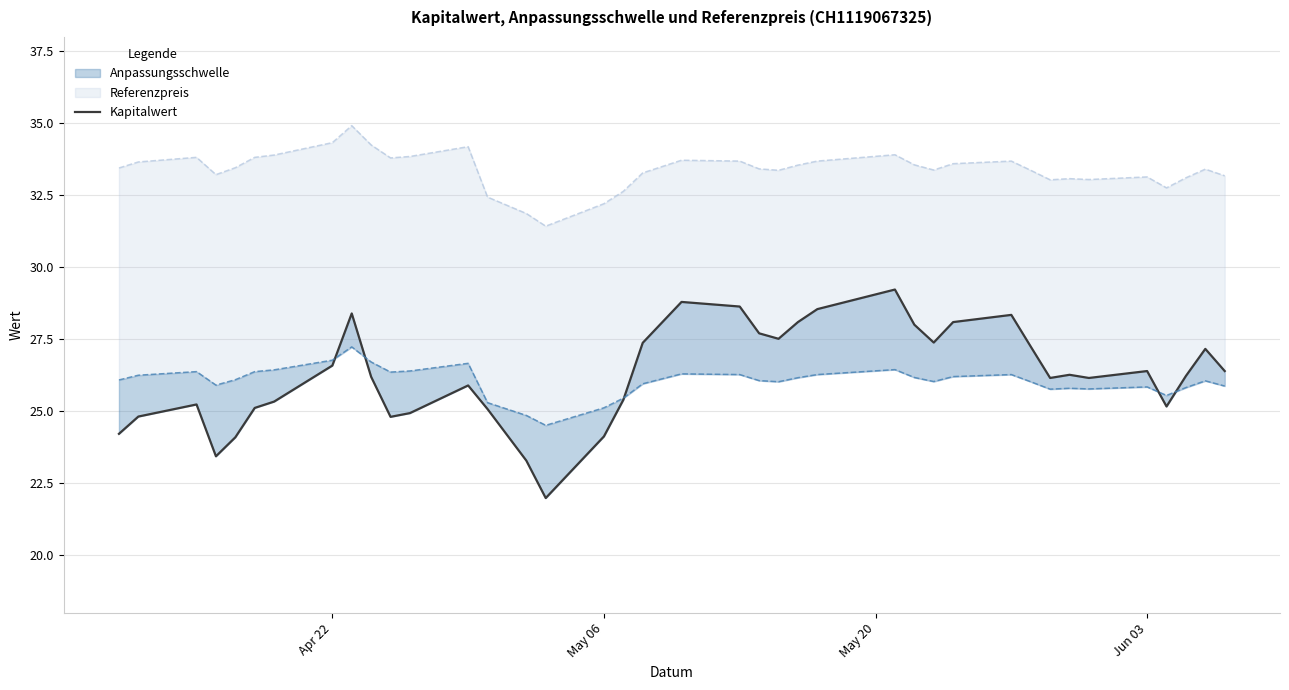

What is the difference between the second highest and second lowest values?

5.5